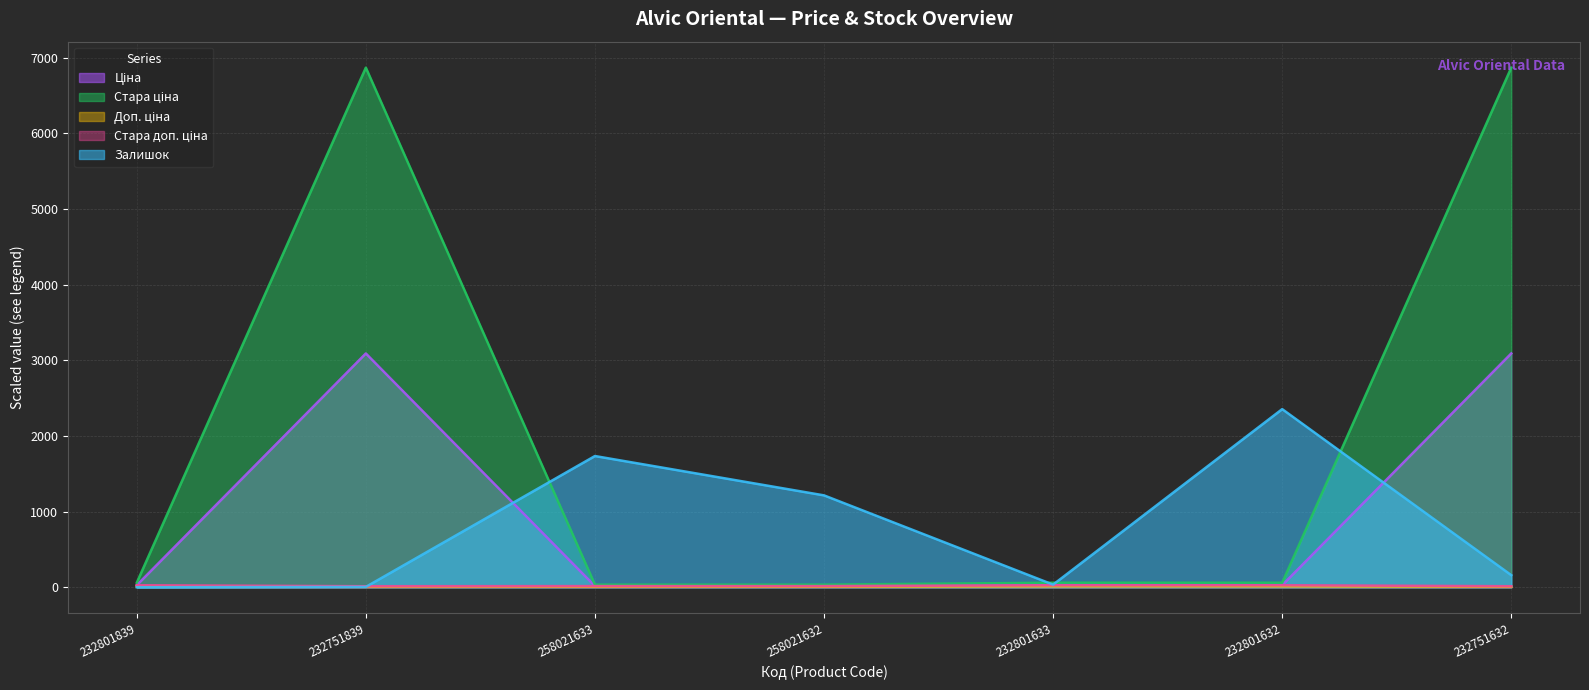

What is the difference between the maximum and minimum values in the Стара доп. ціна series?

13.2